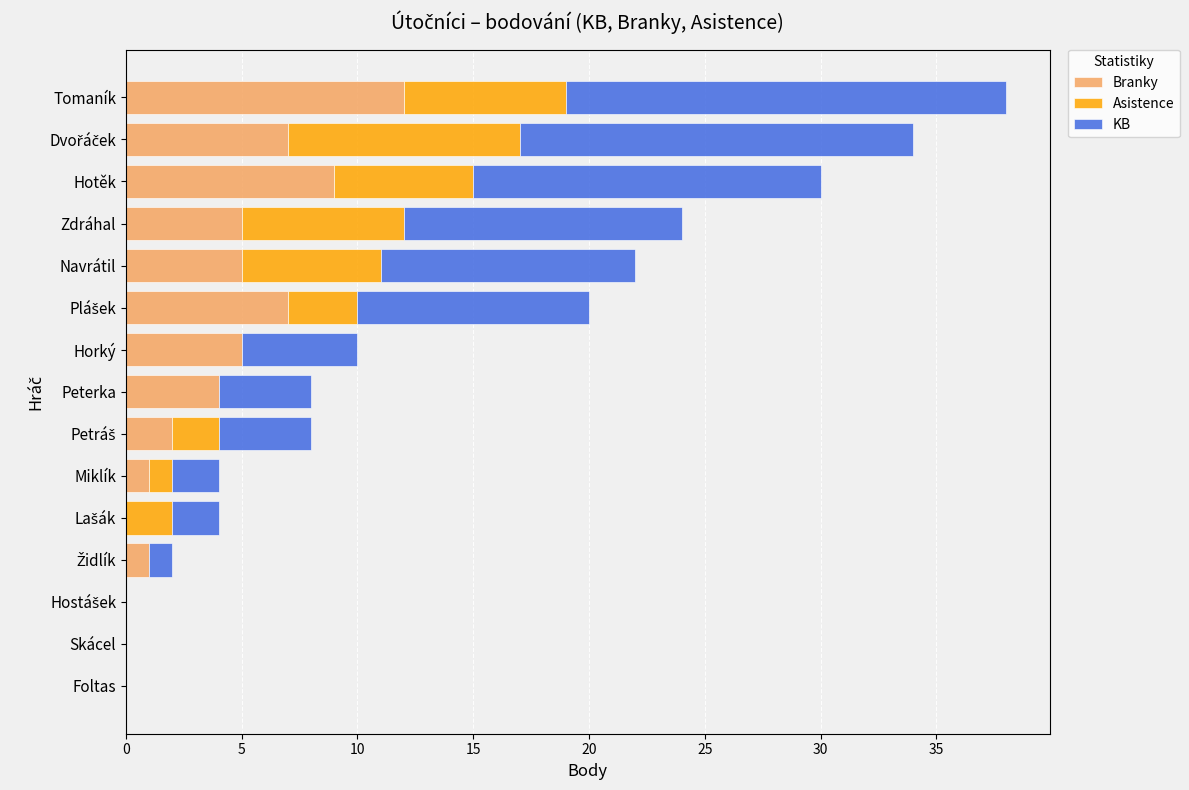

The value of Branky at Miklík is 1. True or false?

True